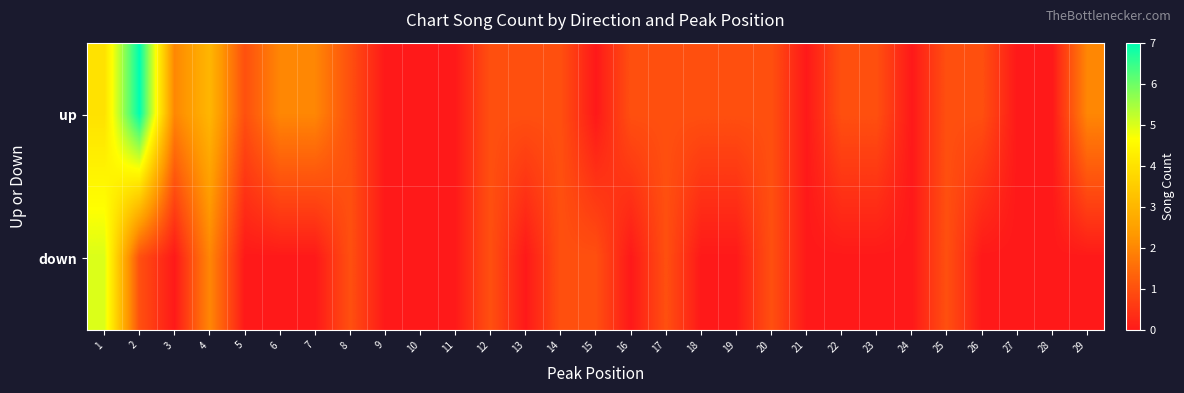

How many data points does each series have?

29